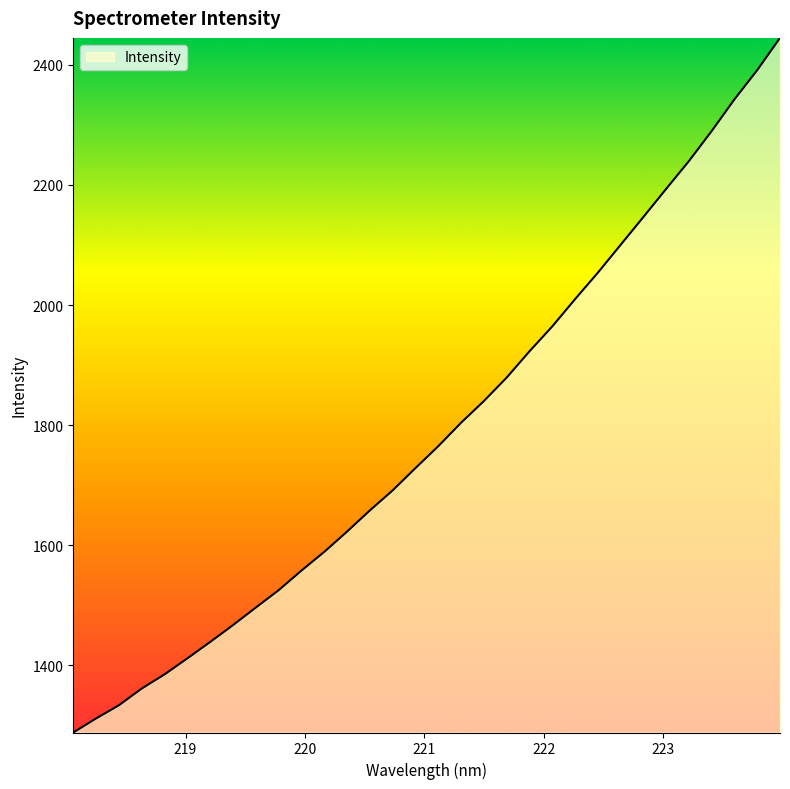

What is the difference between the maximum and minimum values?

1156.6